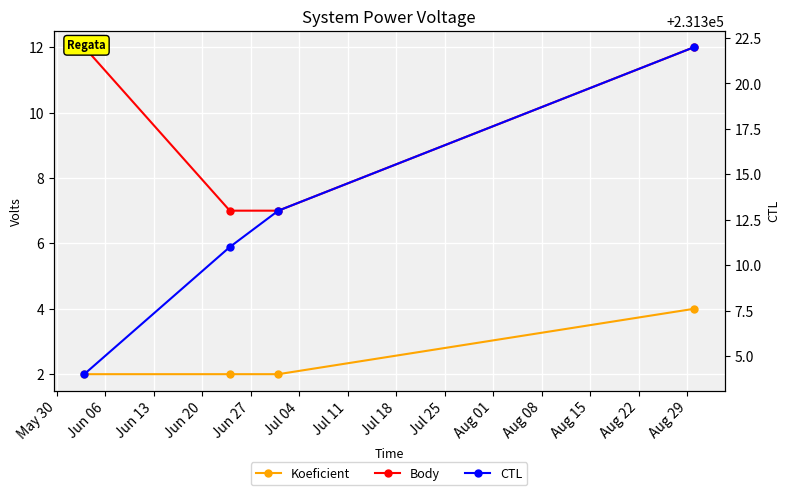

Rank the series by their maximum value, from lowest to highest.

Koeficient, Body, CTL